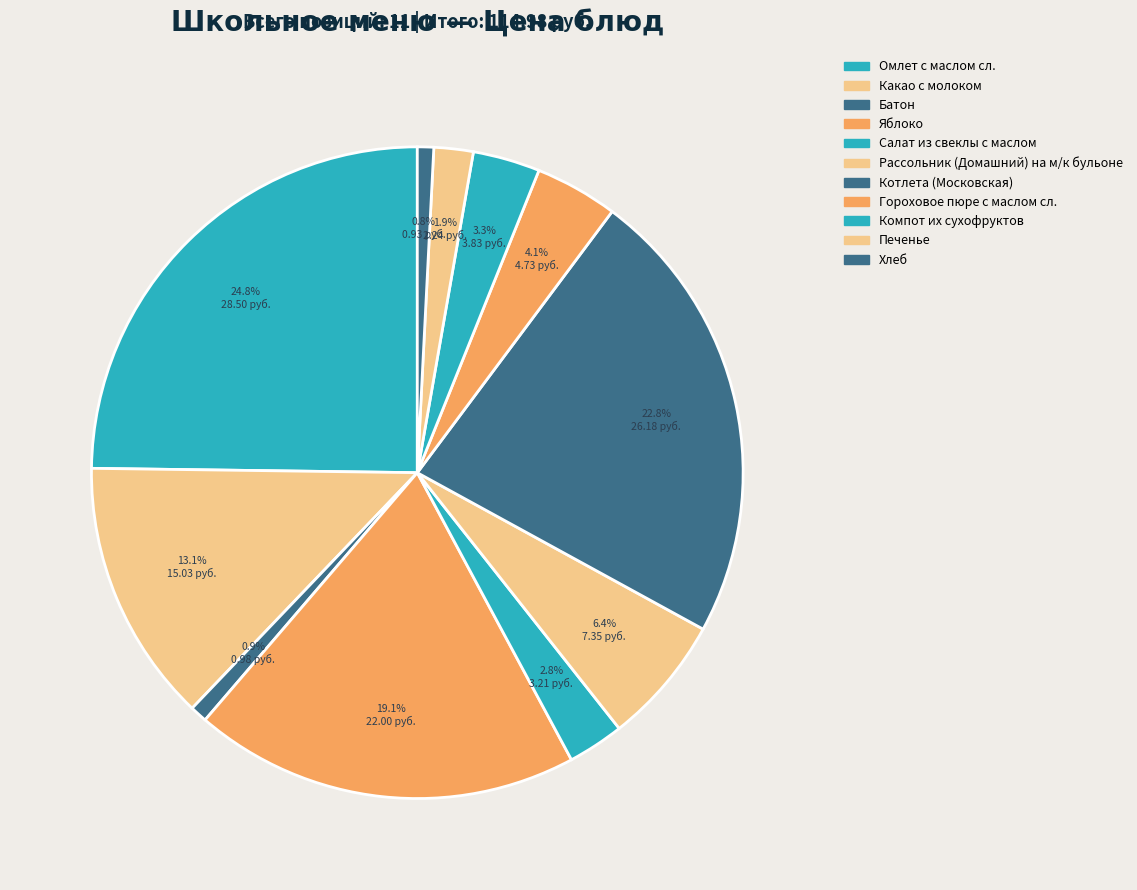

Which category has the smallest portion of the pie?

Хлеб